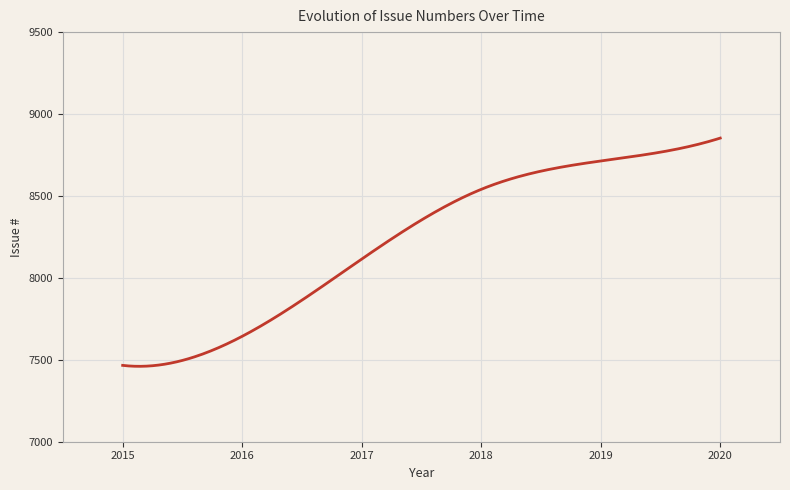

What is the difference between the maximum and minimum values?

1393.0